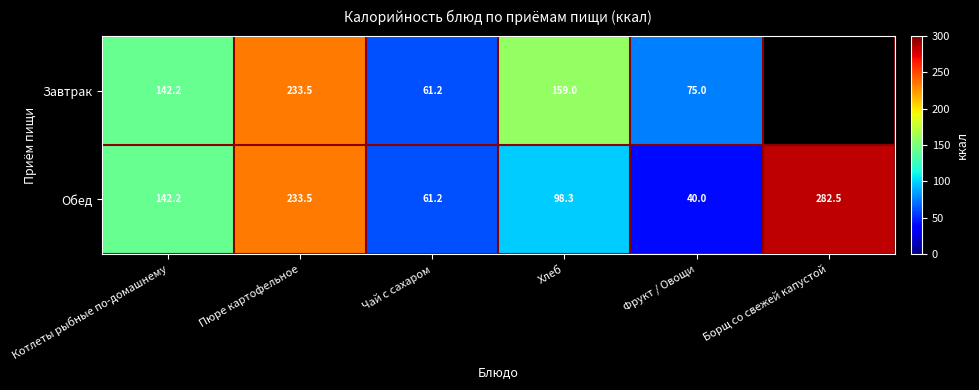

What is the highest value of the Обед series?

282.5